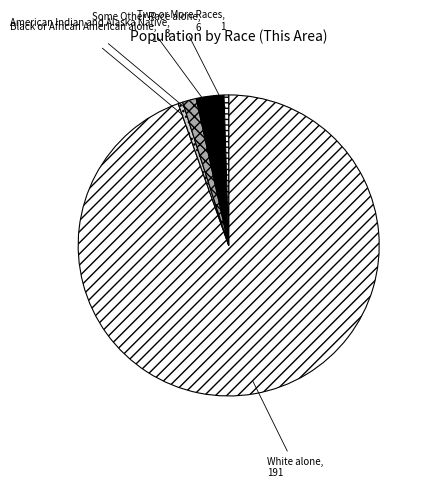

How many slices are in this pie chart?

5